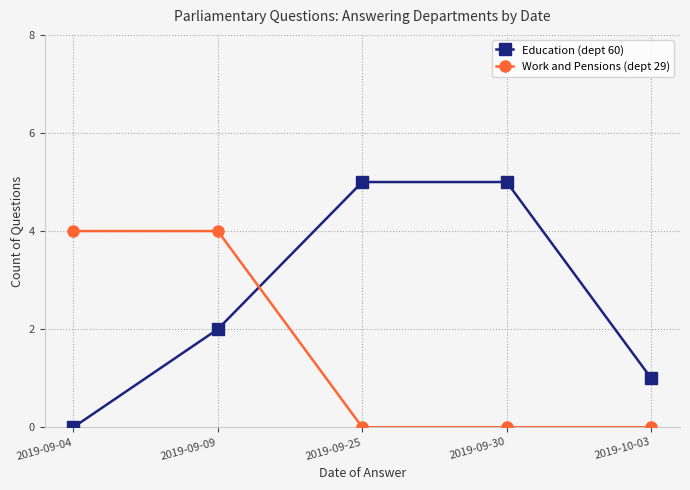

Rank the series at 2019-09-25 from highest to lowest value.

Education (dept 60), Work and Pensions (dept 29)